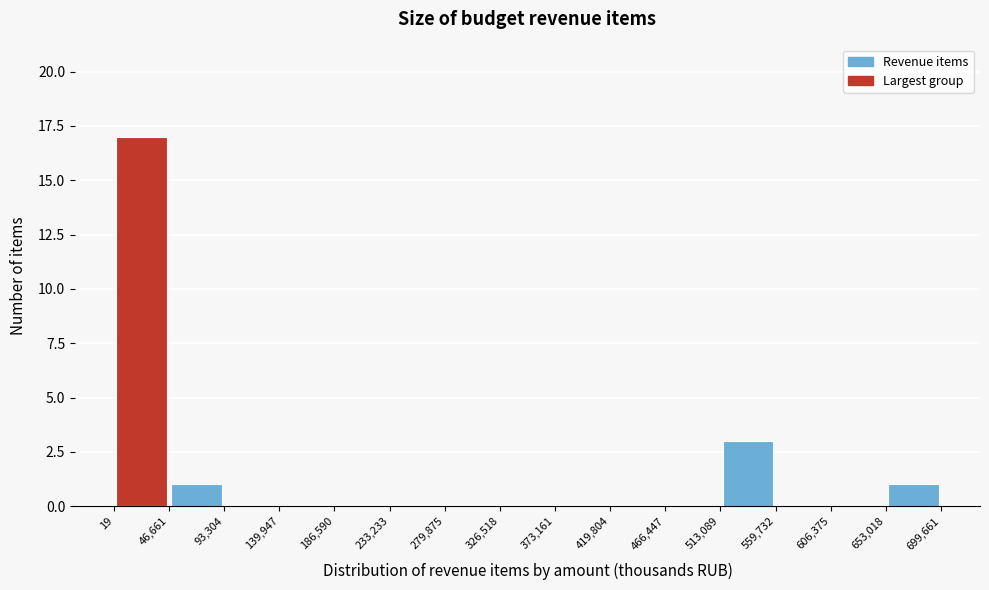

Which range on the x-axis has the tallest bar?

19 to 46,661